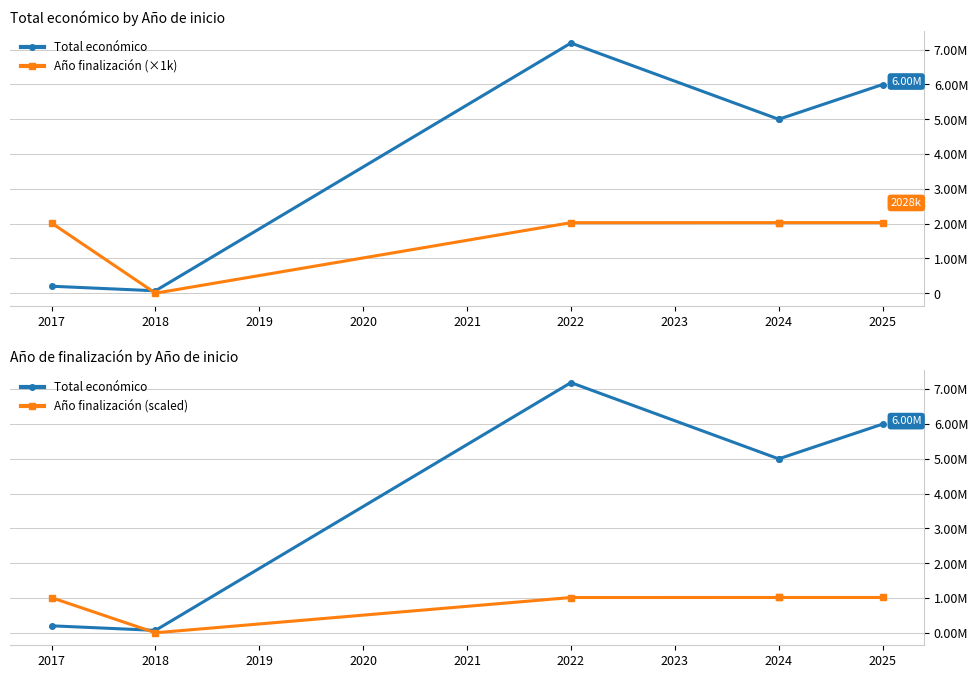

What is the value of the Año finalización (scaled) point at the 3rd from the left?

1013000